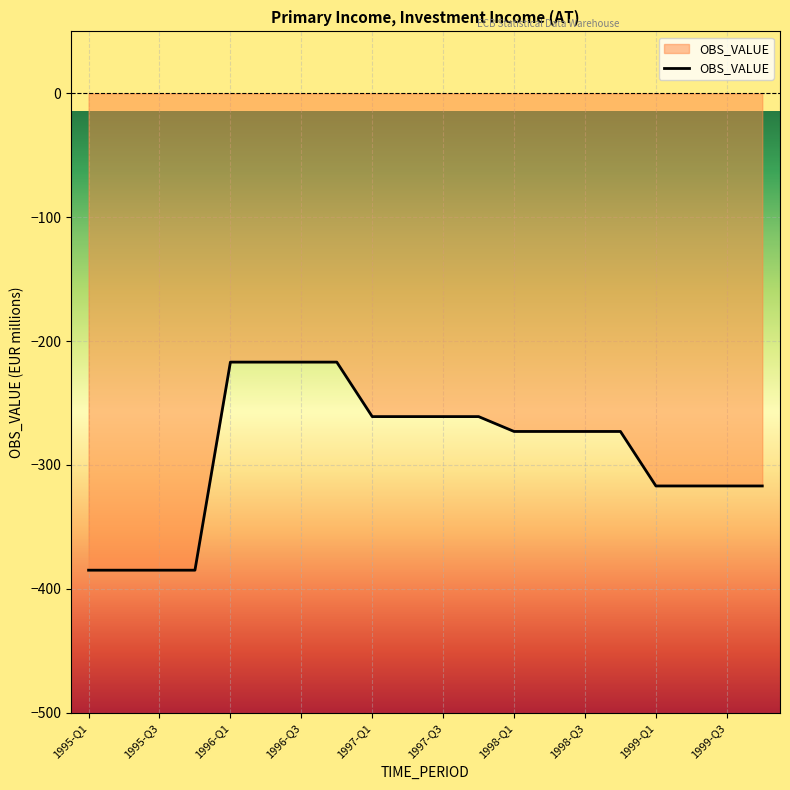

What is the difference between the maximum and minimum values?

168